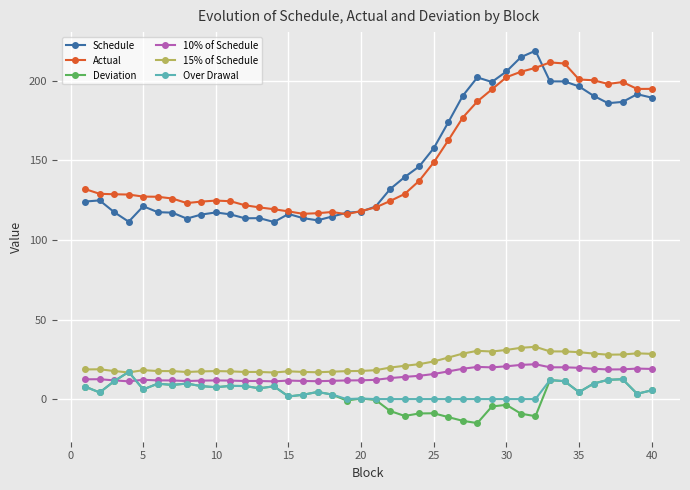

What is the value of the Deviation point at the 23rd from the left?

-10.6